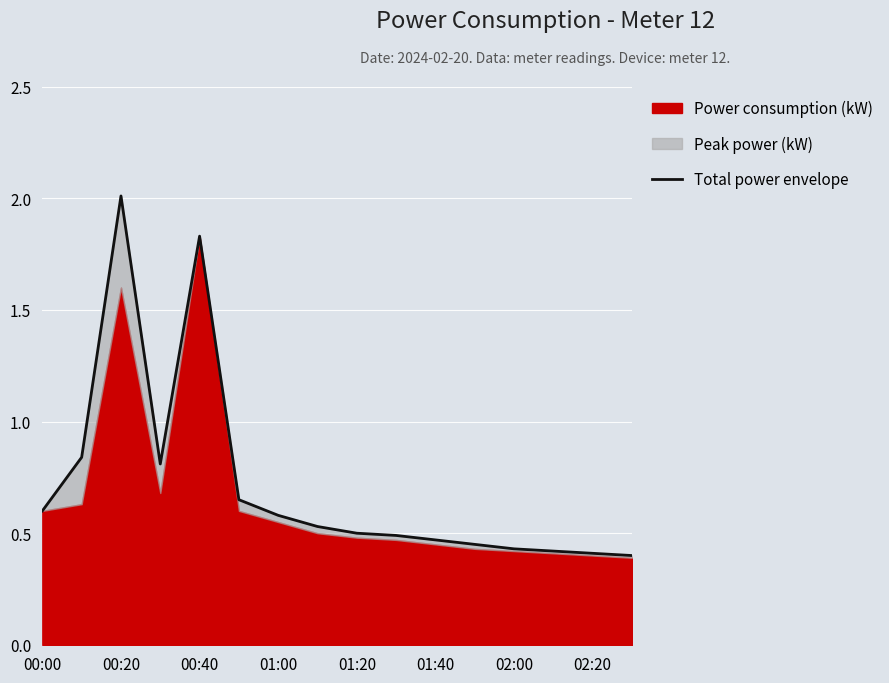

What is the value of the 10th point from the left?

0.5